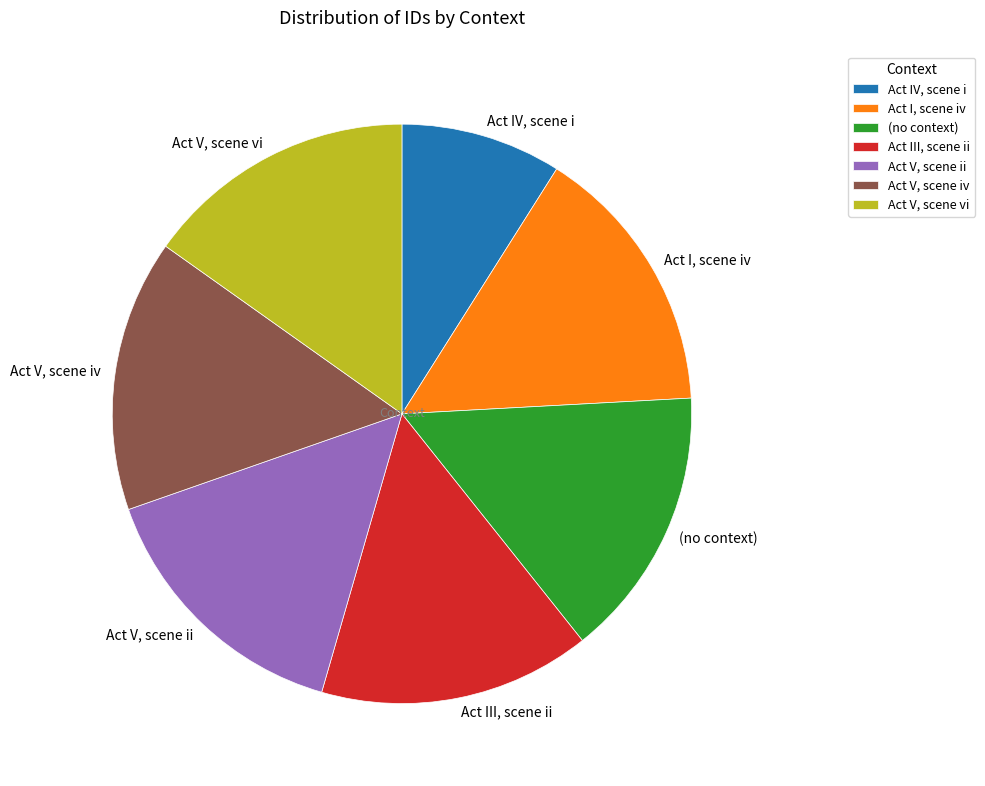

Is it true that Act III, scene ii is 15% of the pie?

True